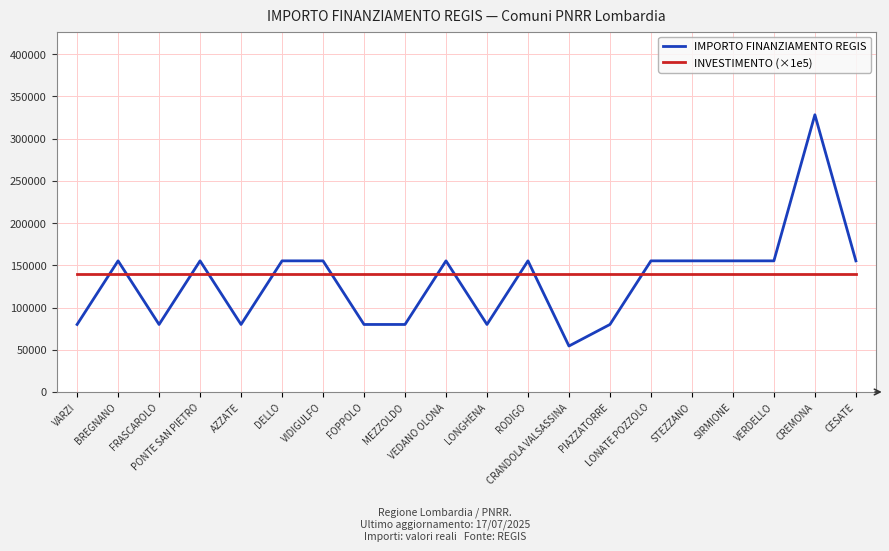

Reading left to right, extract all data points from this chart.

IMPORTO FINANZIAMENTO REGIS: VARZI=79922	BREGNANO=155234	FRASCAROLO=79922	PONTE SAN PIETRO=155234	AZZATE=79922	DELLO=155234	VIDIGULFO=155234	FOPPOLO=79922	MEZZOLDO=79922	VEDANO OLONA=155234	LONGHENA=79922	RODIGO=155234	CRANDOLA VALSASSINA=54412	PIAZZATORRE=79922	LONATE POZZOLO=155234	STEZZANO=155234	SIRMIONE=155234	VERDELLO=155234	CREMONA=328160	CESATE=155234
INVESTIMENTO (×1e5): VARZI=140000	BREGNANO=140000	FRASCAROLO=140000	PONTE SAN PIETRO=140000	AZZATE=140000	DELLO=140000	VIDIGULFO=140000	FOPPOLO=140000	MEZZOLDO=140000	VEDANO OLONA=140000	LONGHENA=140000	RODIGO=140000	CRANDOLA VALSASSINA=140000	PIAZZATORRE=140000	LONATE POZZOLO=140000	STEZZANO=140000	SIRMIONE=140000	VERDELLO=140000	CREMONA=140000	CESATE=140000